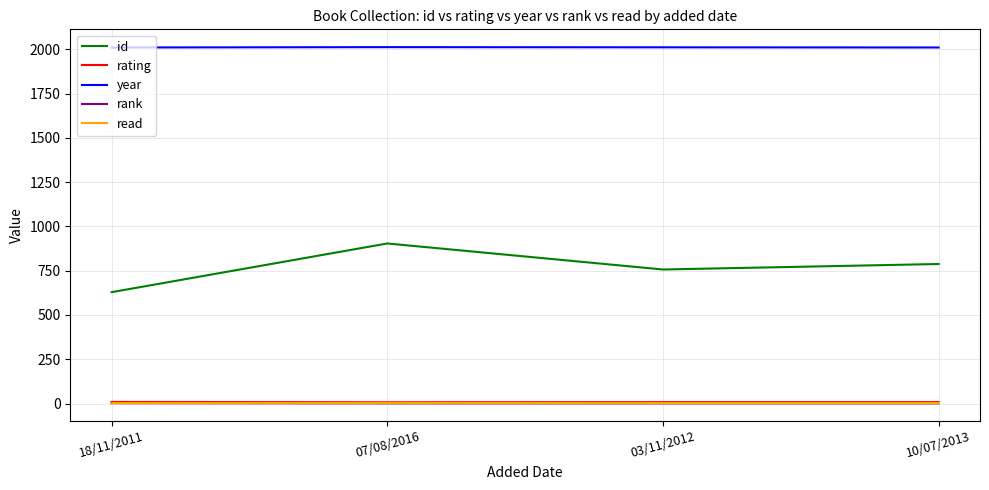

What is the greatest value displayed?

2013